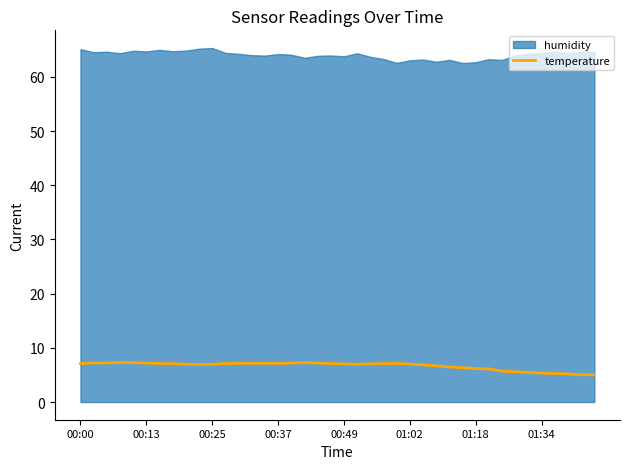

What is the maximum value for temperature?

7.3